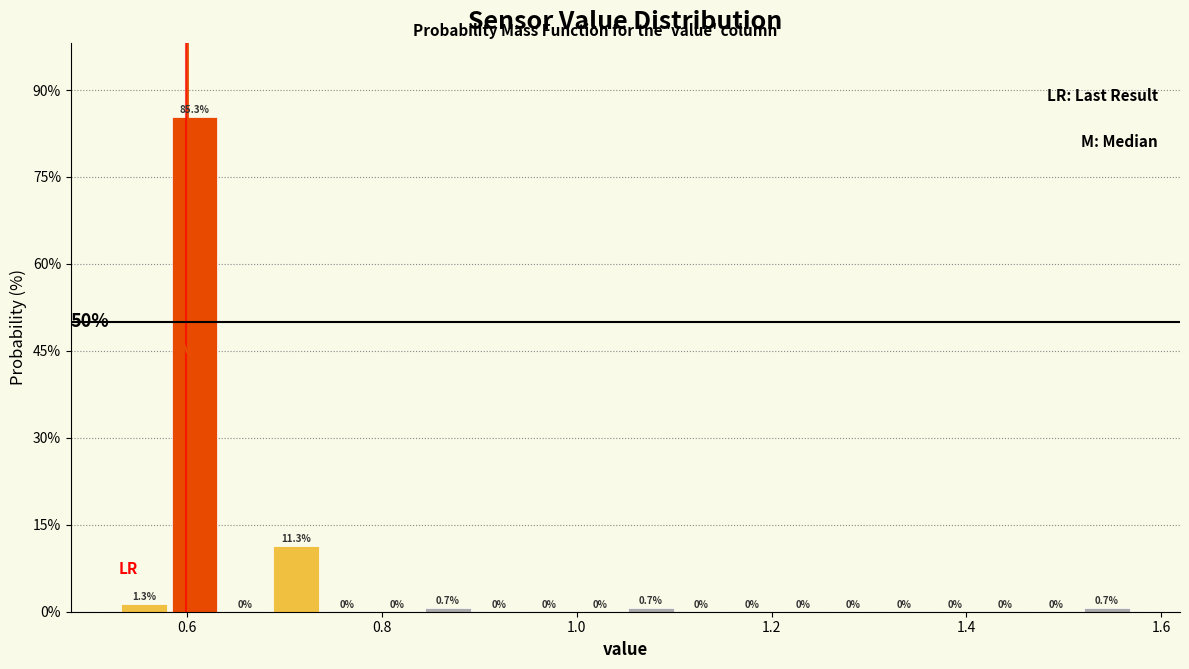

Read against the x-axis, roughly where is the centre of the tallest bar?

0.60